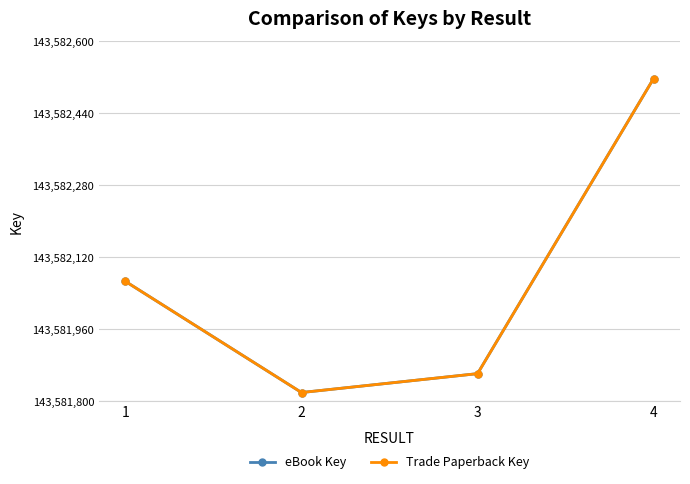

Does the chart have visible grid lines?

Yes